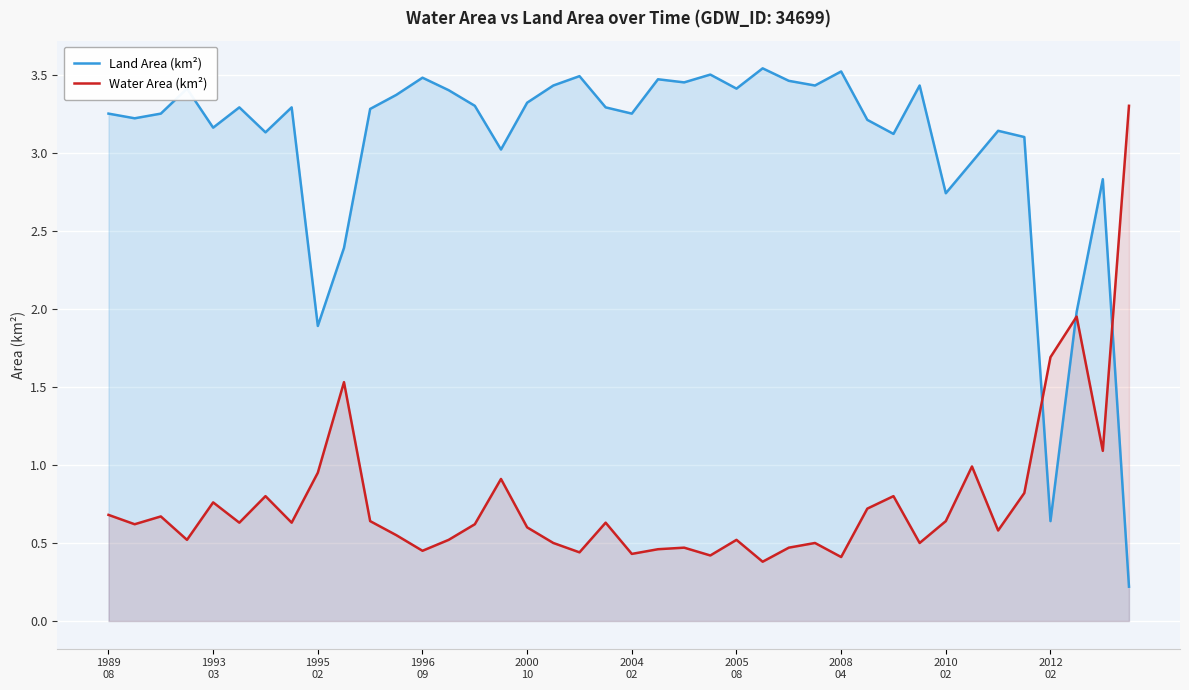

What is the average value of the Land Area (km²) series?

3.1